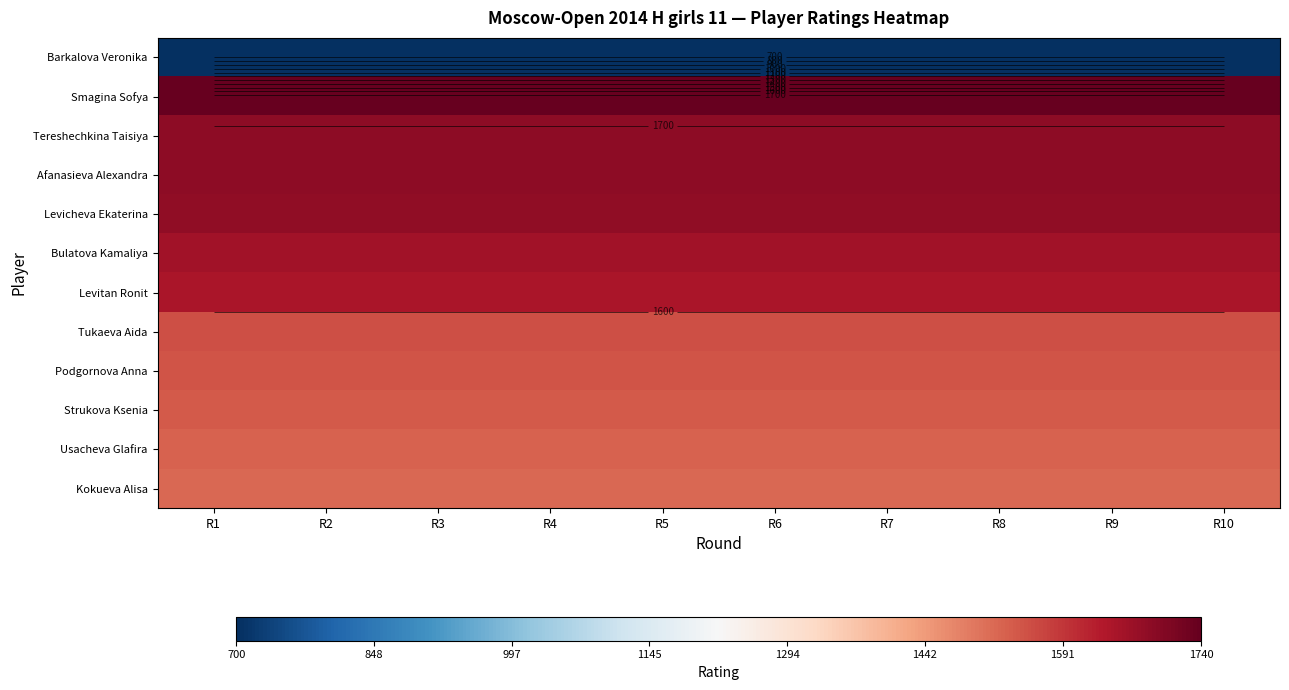

What is the highest value of the Kokueva Alisa series?

1519